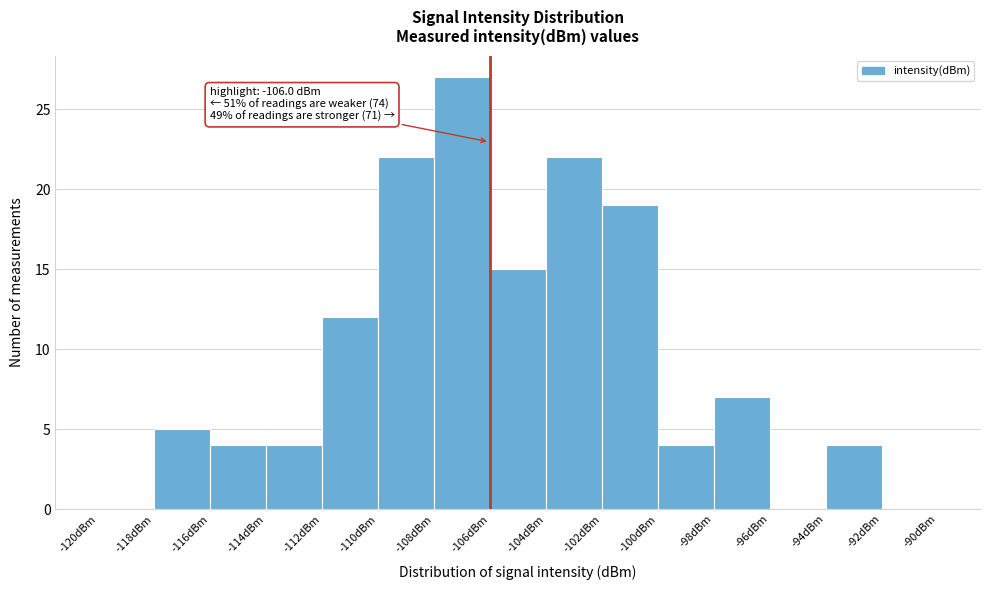

Which range on the x-axis has the tallest bar?

-108 to -106